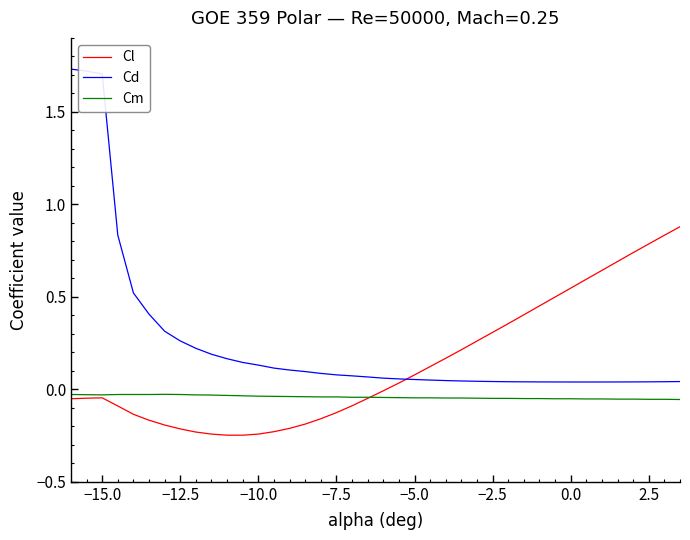

Rank the series by their maximum value, from highest to lowest.

Cd, Cl, Cm